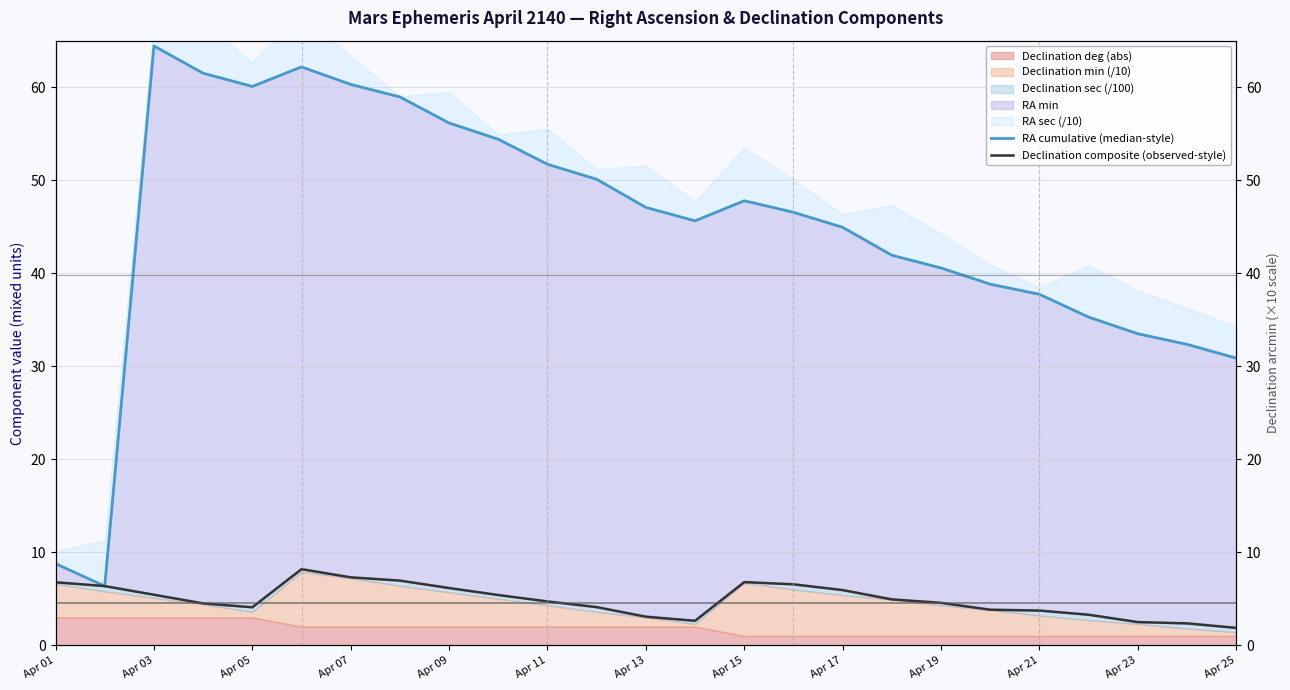

True or false: Declination composite (observed-style) and RA cumulative (median-style) intersect in this chart.

False